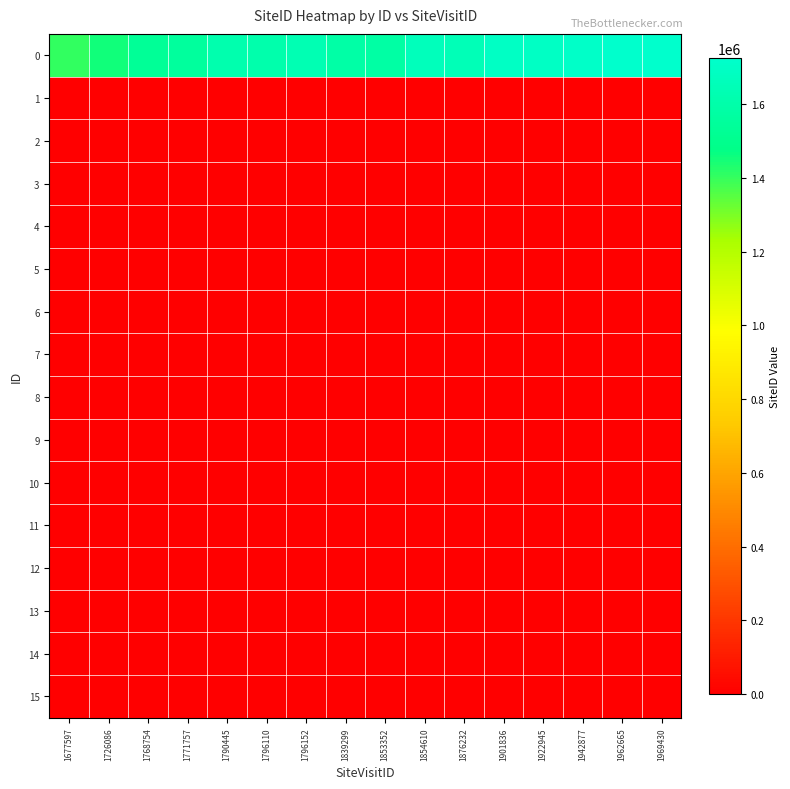

What is the difference between the highest and lowest values at 1969430?

1726585